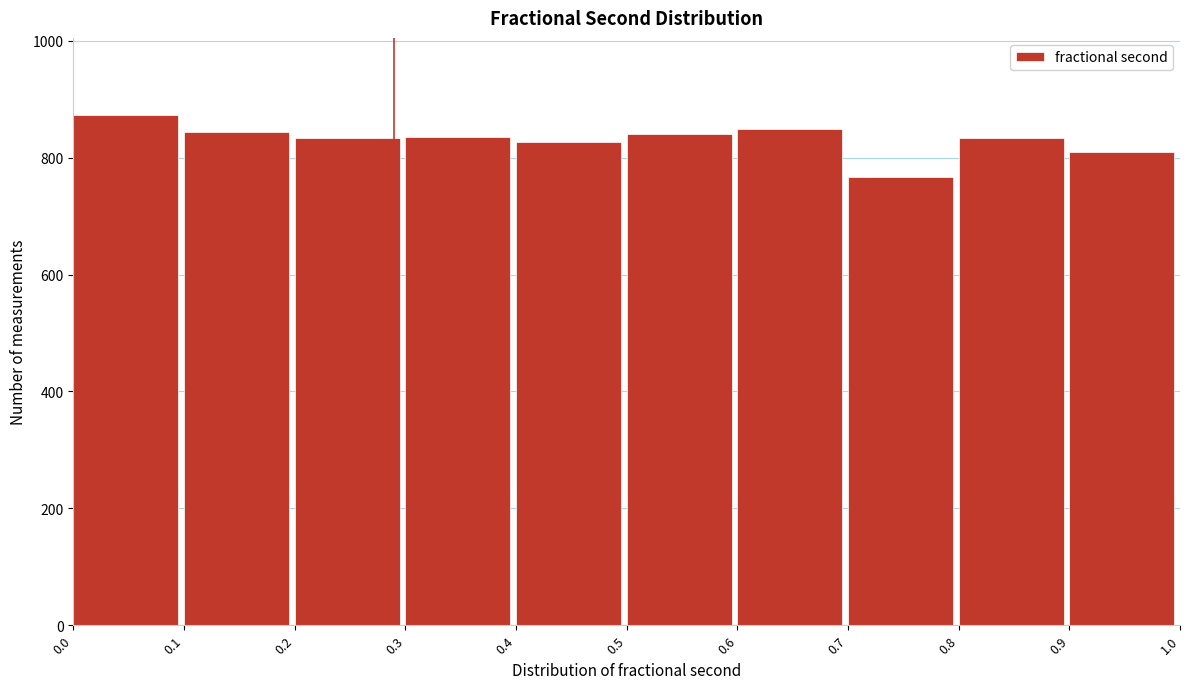

What is the height of the bar covering 0.0 to 0.1 on the x-axis? The values are not printed on the chart, so give them approximately, as read against the axis.

880